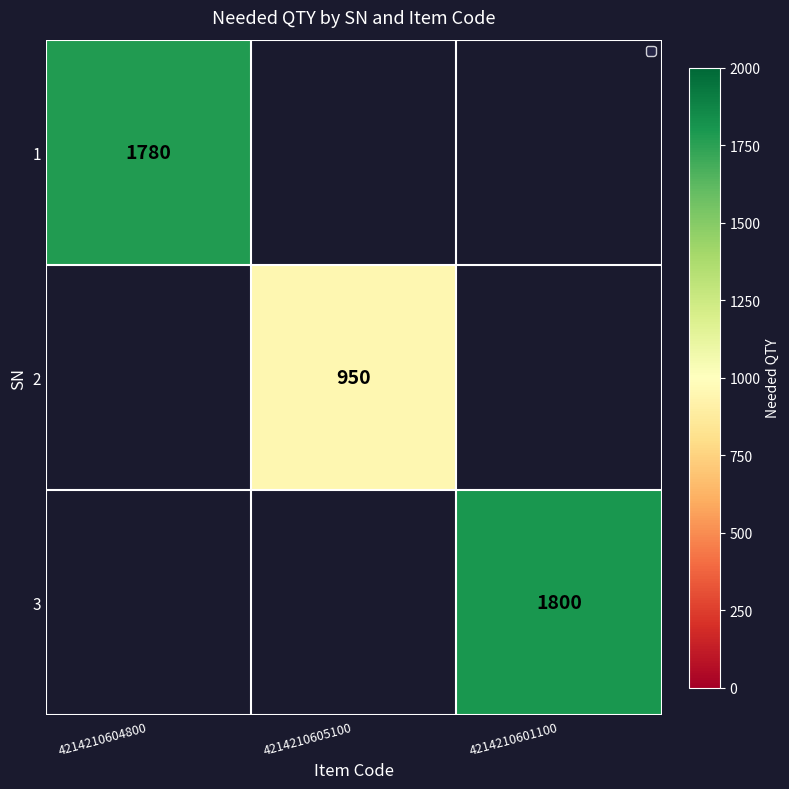

The value of 2 at 4214210605100 is 950. True or false?

True